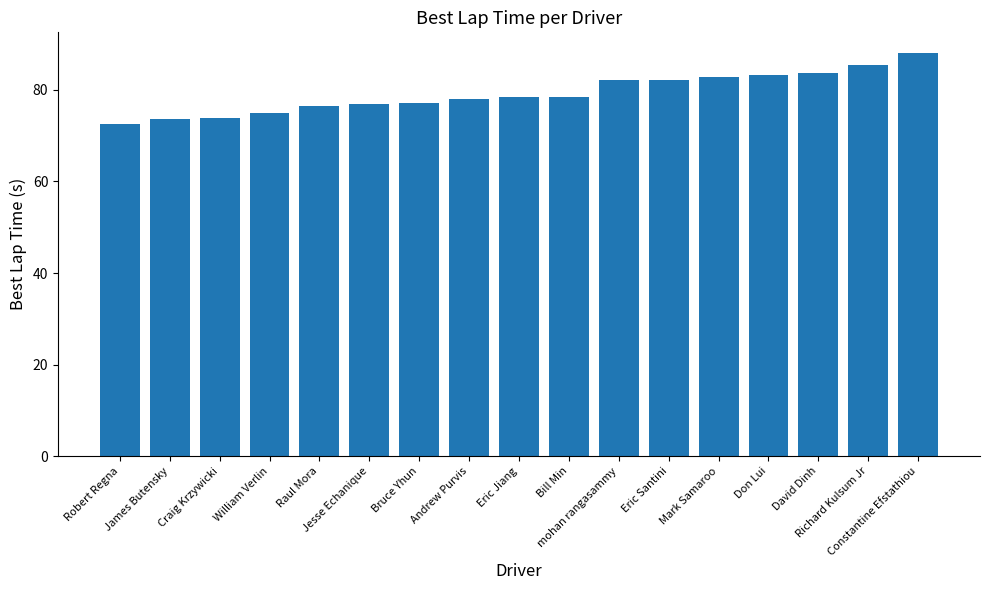

What is the average value?

79.3